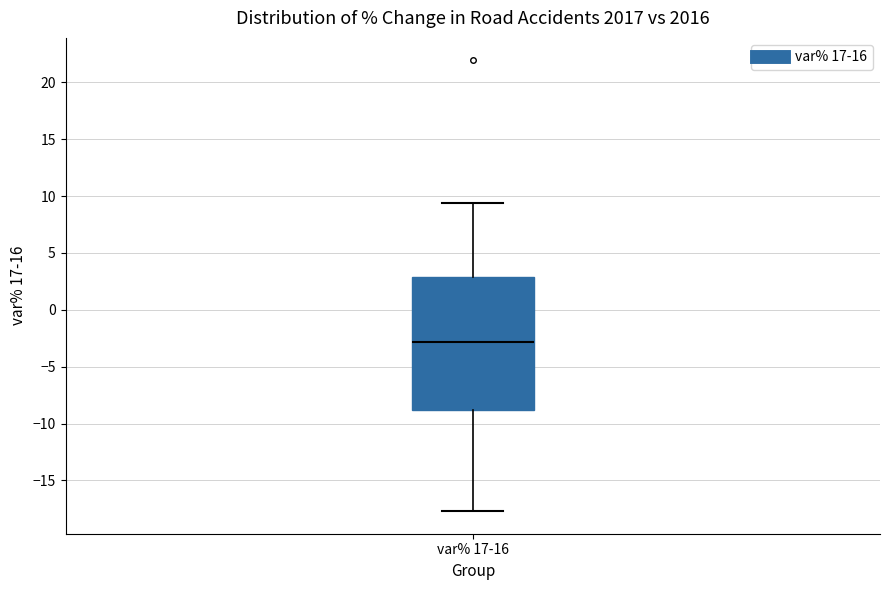

Transcribe this box plot: give where the median line is, the range the box spans, and where the two whiskers end, as read against the y-axis. The values are not printed on the chart, so give them approximately, as read against the axis.

median -3.0, box -9.0 to 3.0, whiskers -17.5 to 9.5